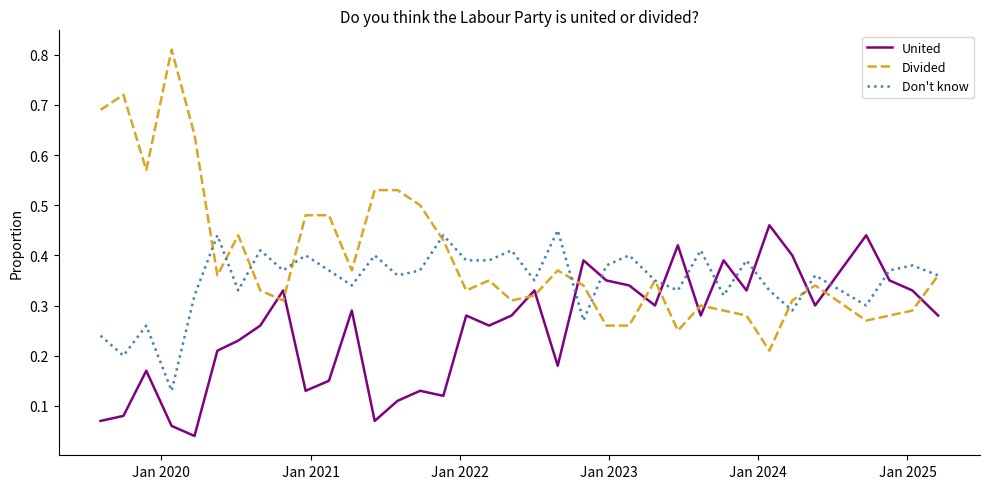

Which series has the largest total across all categories?

Divided